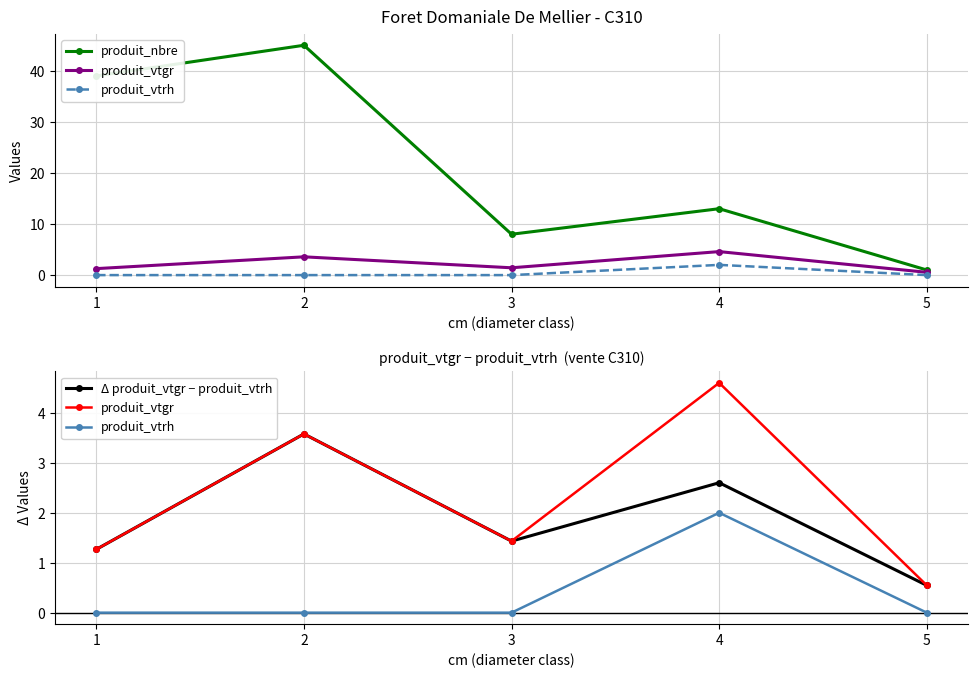

Which series changed the most between 2 and 4?

produit_nbre